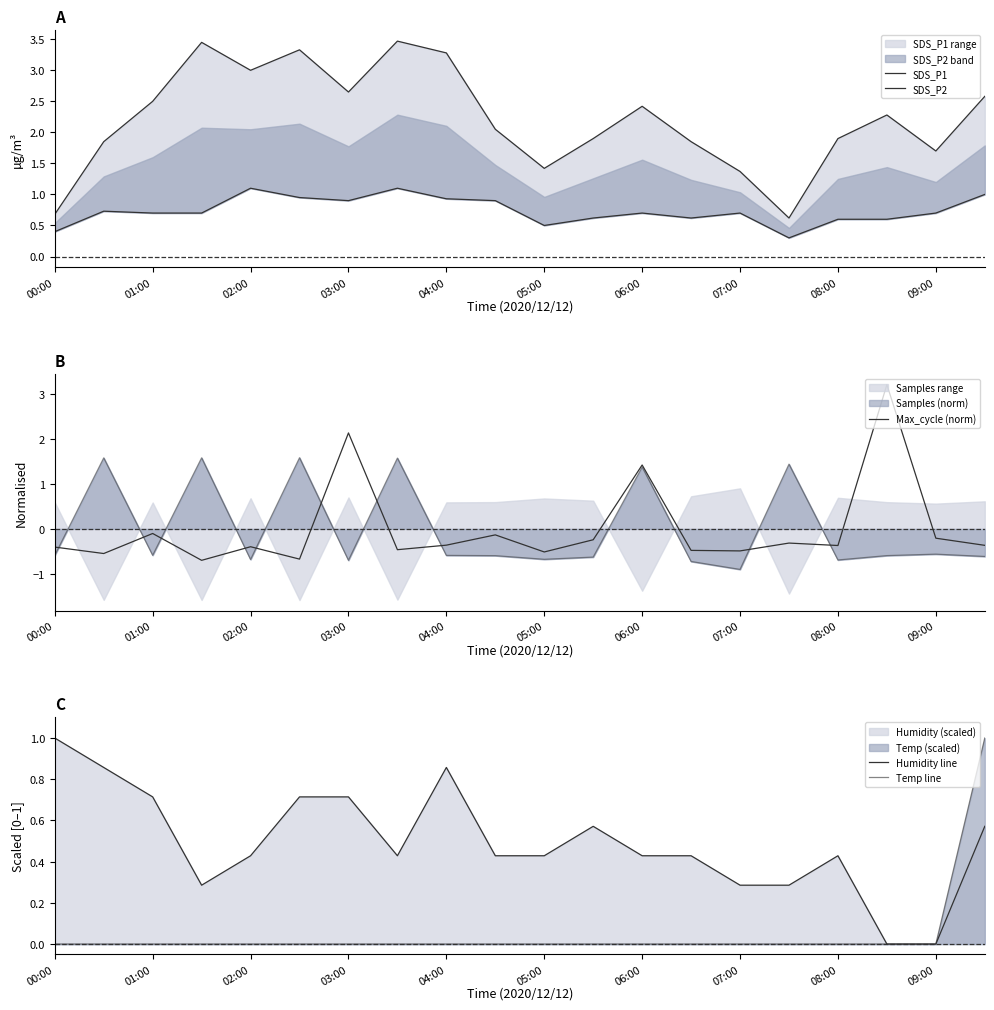

Where is Max_cycle (norm) nearest to the value 1?

06:00